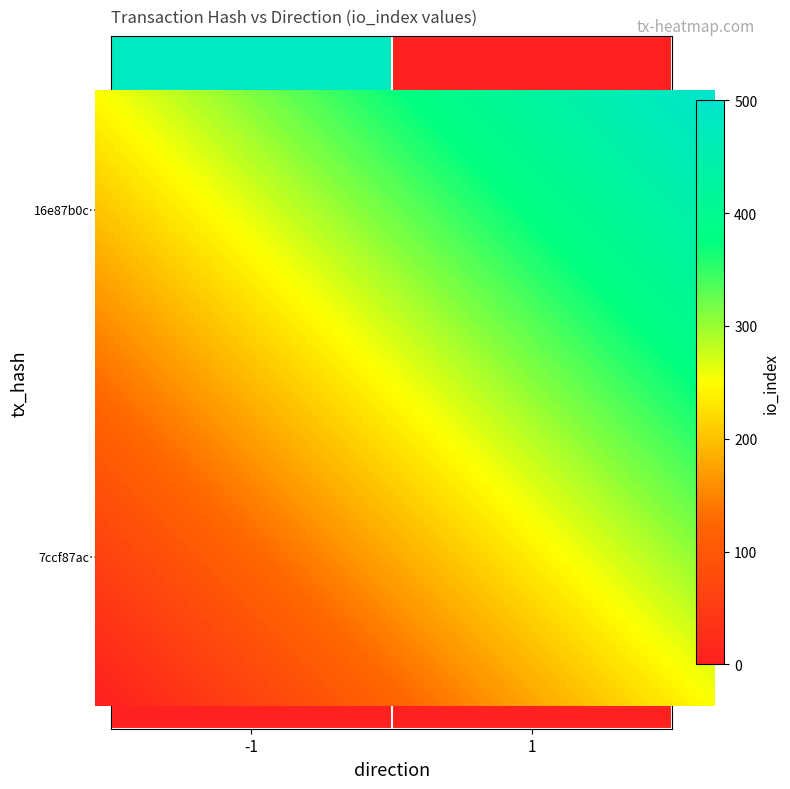

At direction, list the series in order from largest to smallest.

7ccf87ac79e866e77779ed78c33ef6734d69d42, 16e87b0ce8e215012c1b1c96d0526f54cc272dd